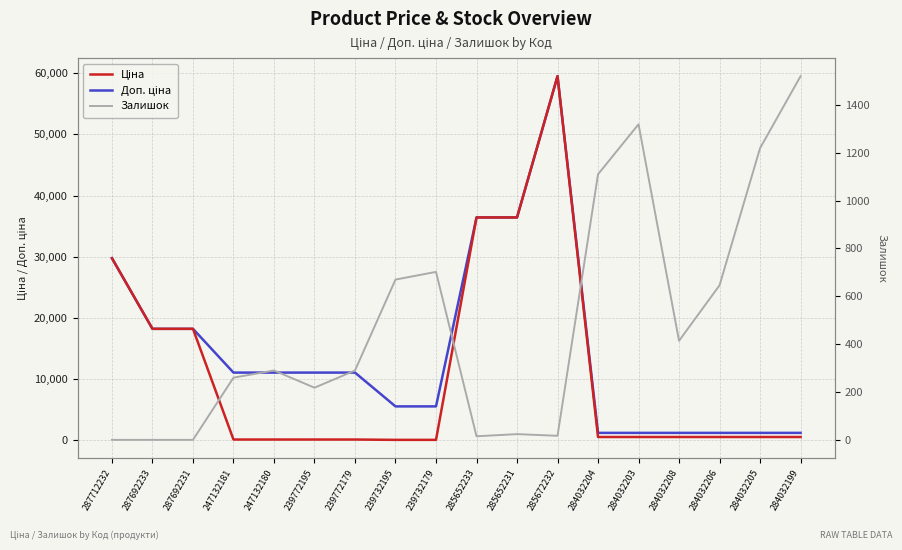

Which category has the highest value in the Ціна series?

285672232